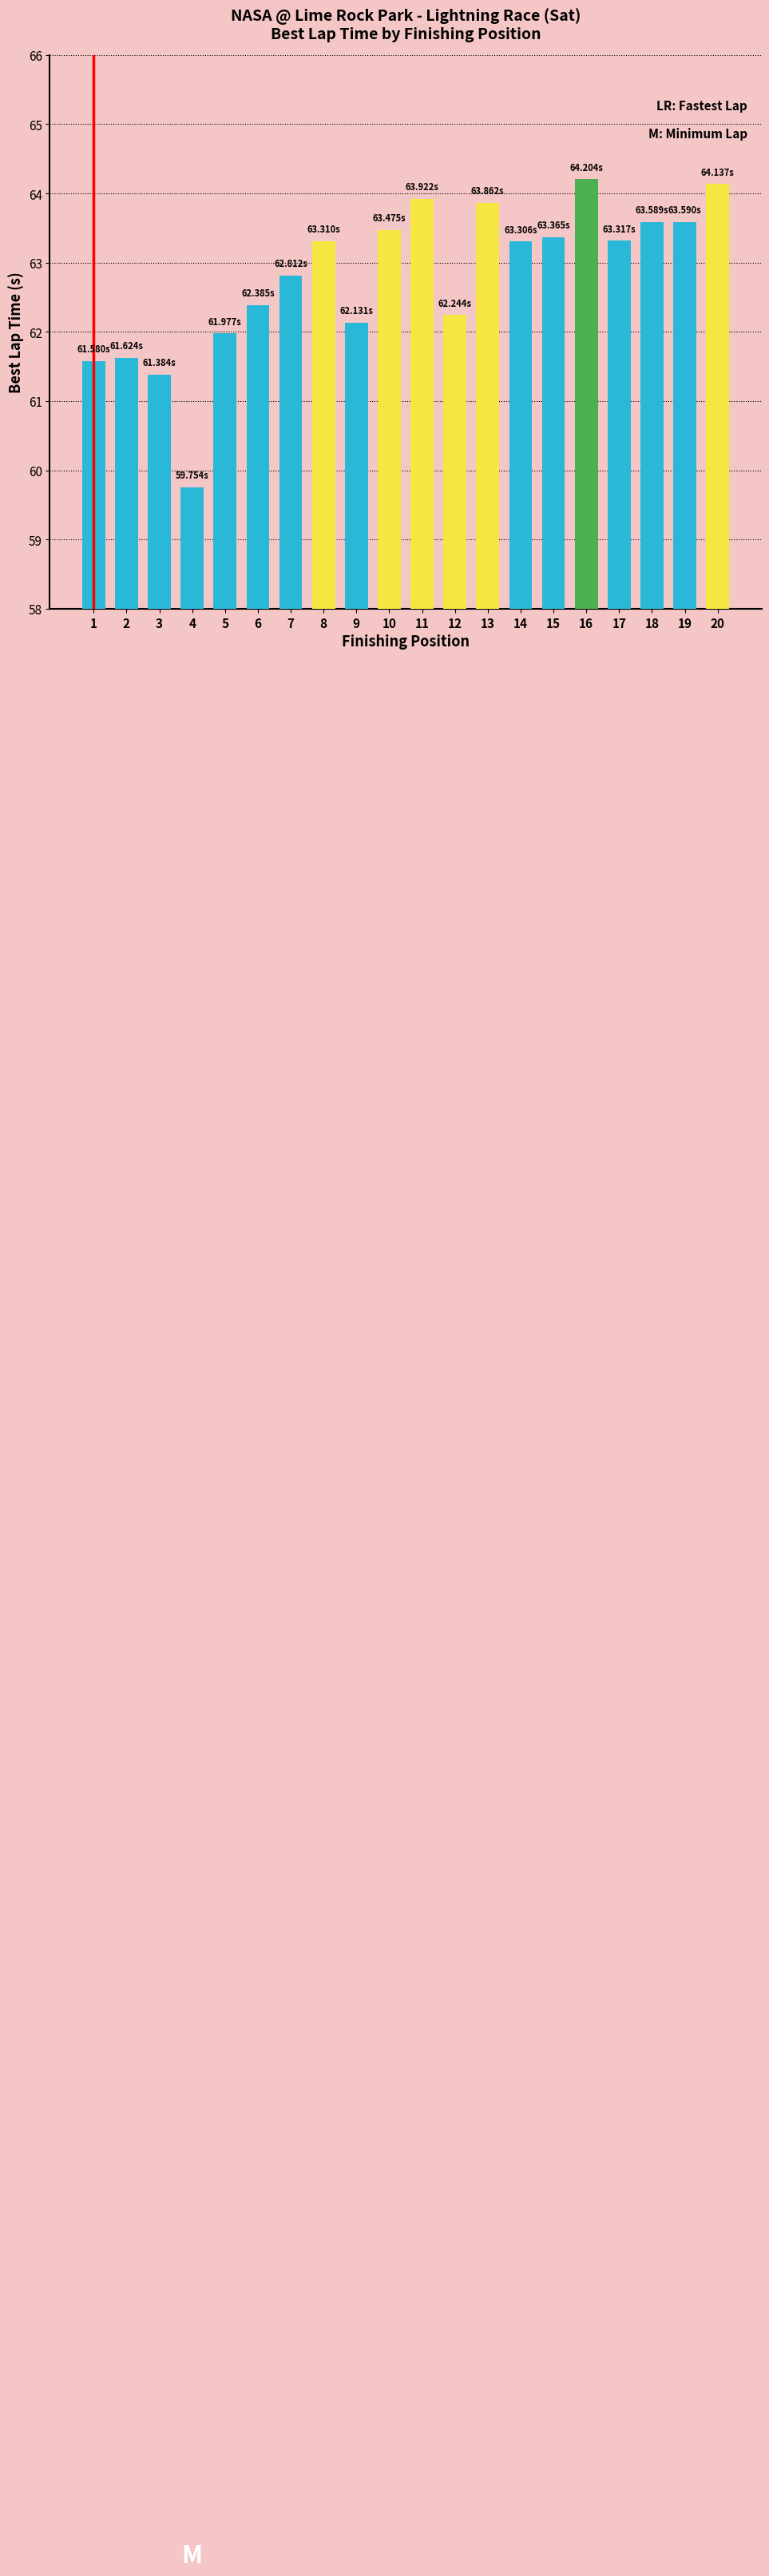

Approximately how many times larger is the value at 7 compared to 2?

1.0